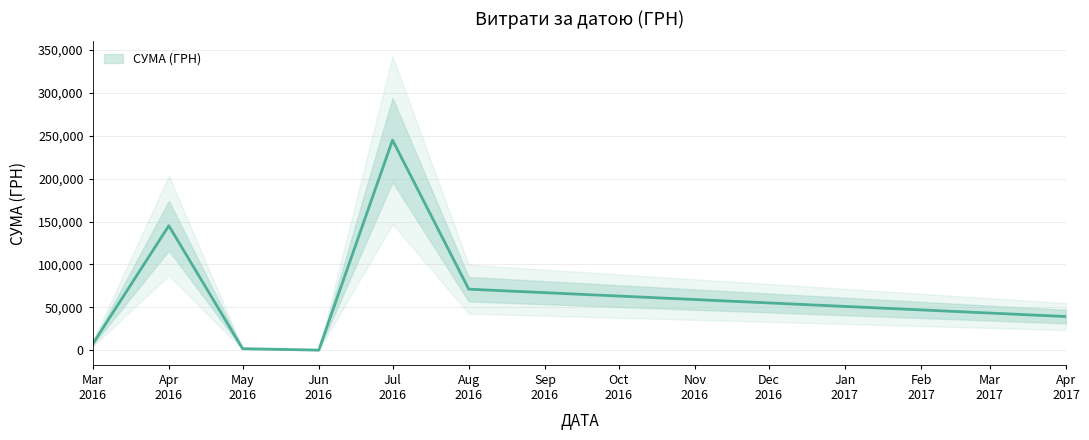

Where is the data nearest to the value 108964?

3